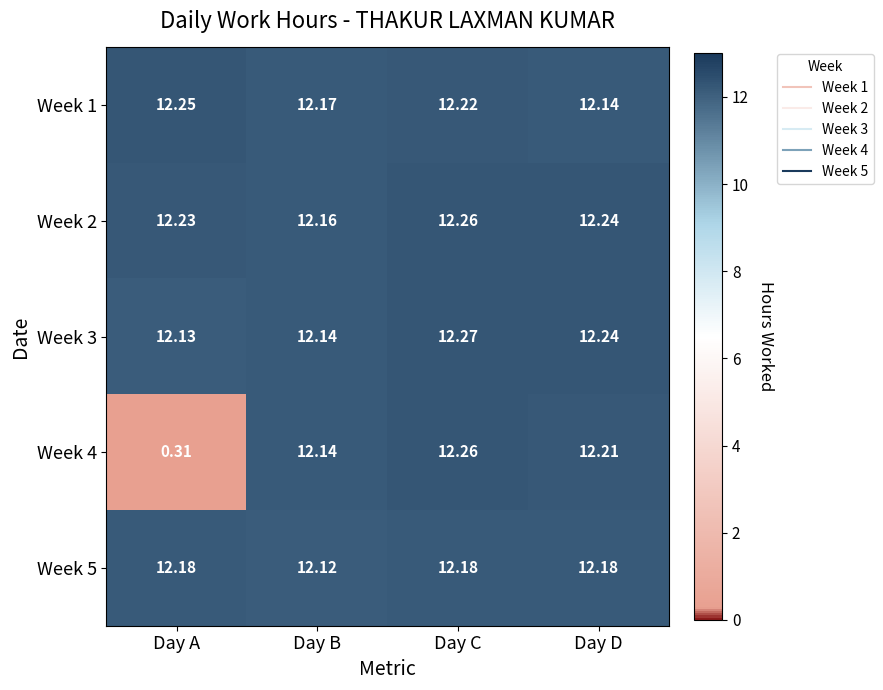

At which category is the sum across all series the highest?

Day C